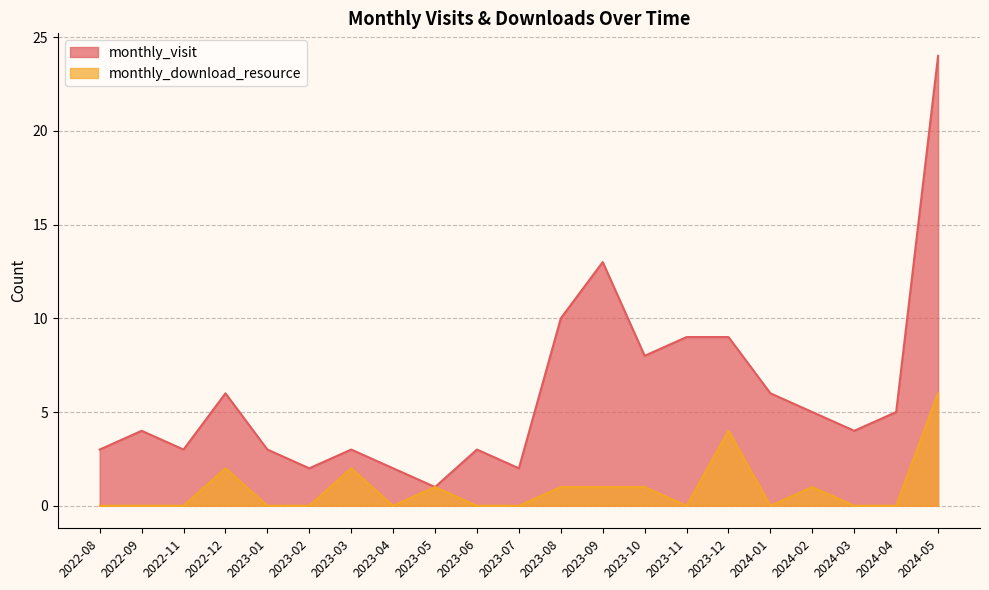

At 2023-04, list the series in order from smallest to largest.

monthly_download_resource, monthly_visit